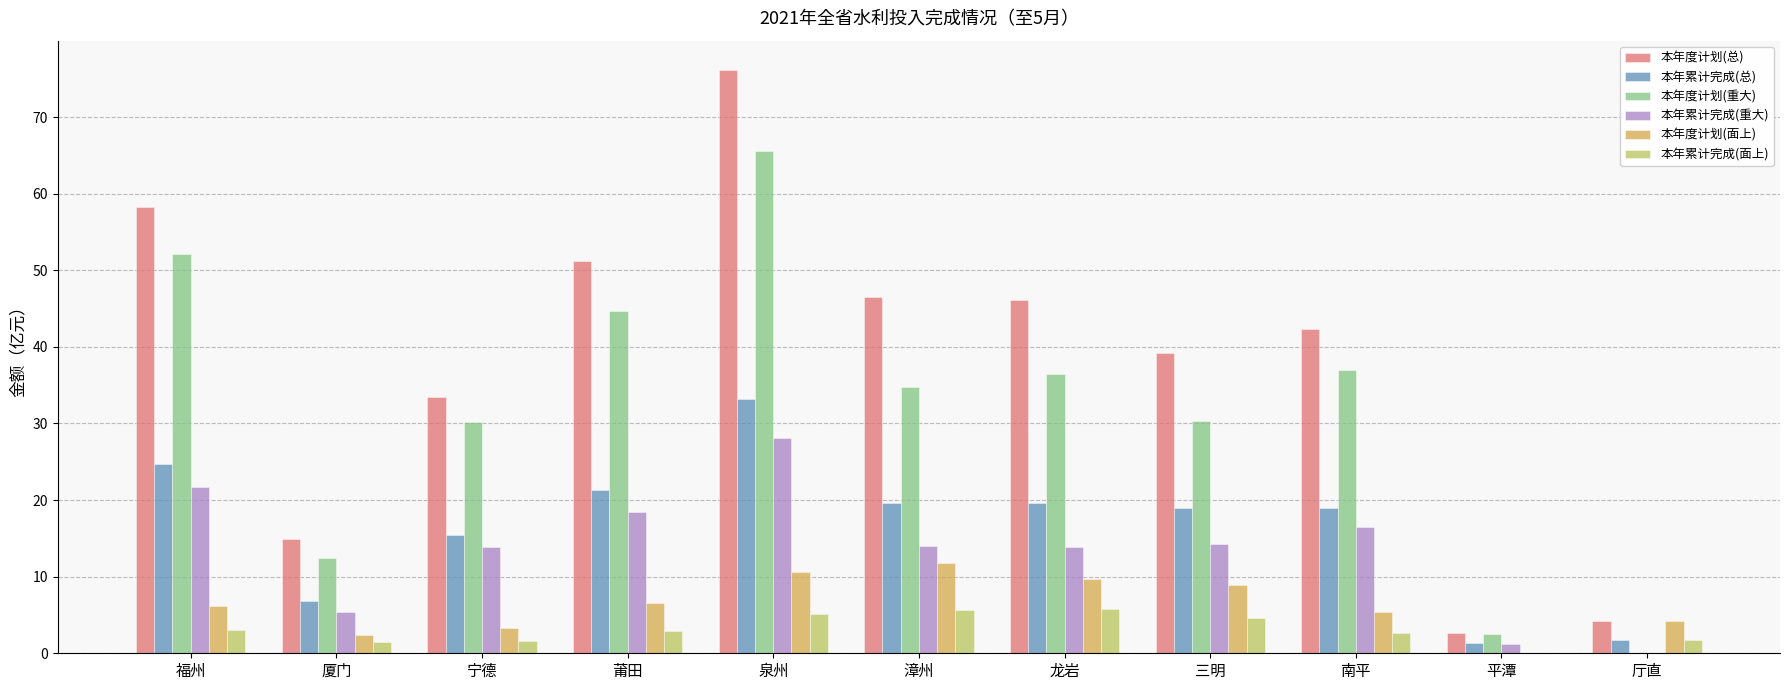

Read the 本年累计完成(总) value at 龙岩.

19.6